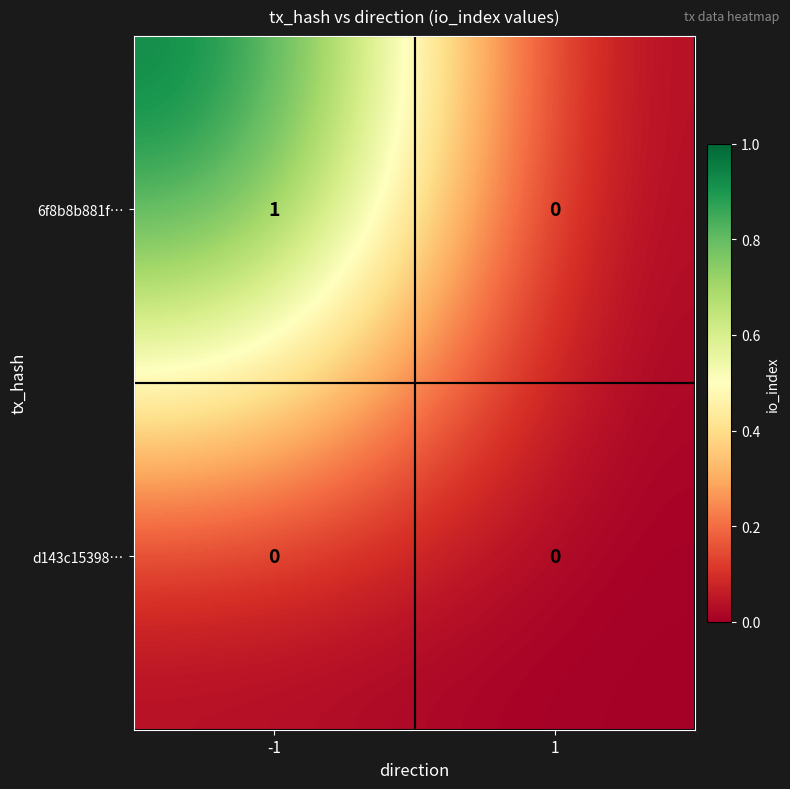

How many series are shown in this chart?

2